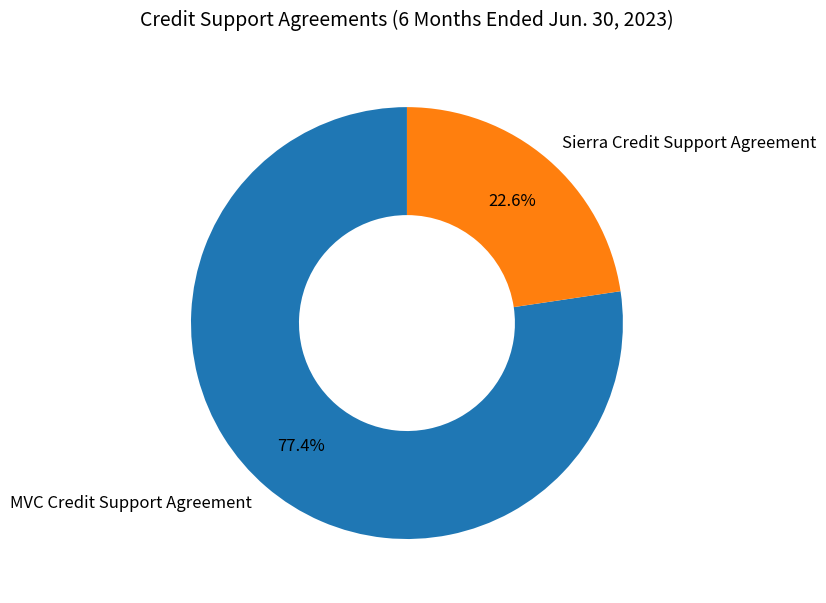

How many segments does this pie chart have?

2